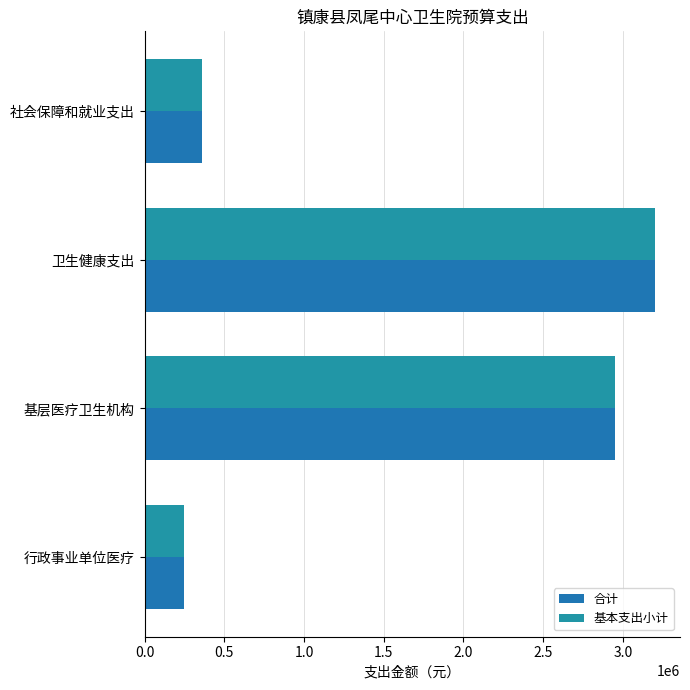

What is the minimum value for 合计?

248756.9